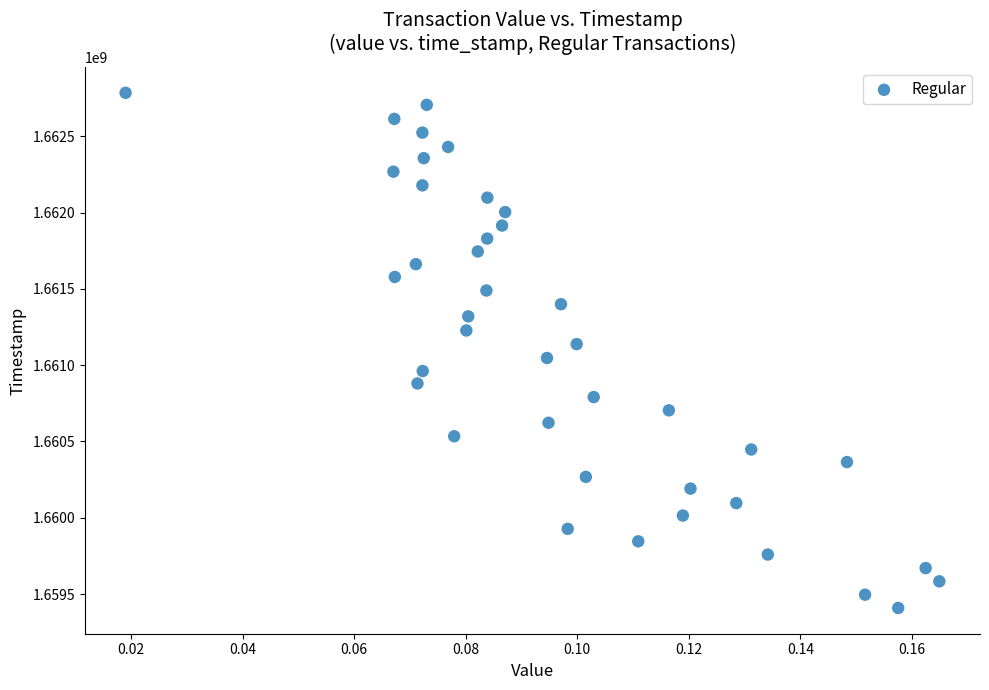

How many data points are displayed?

40